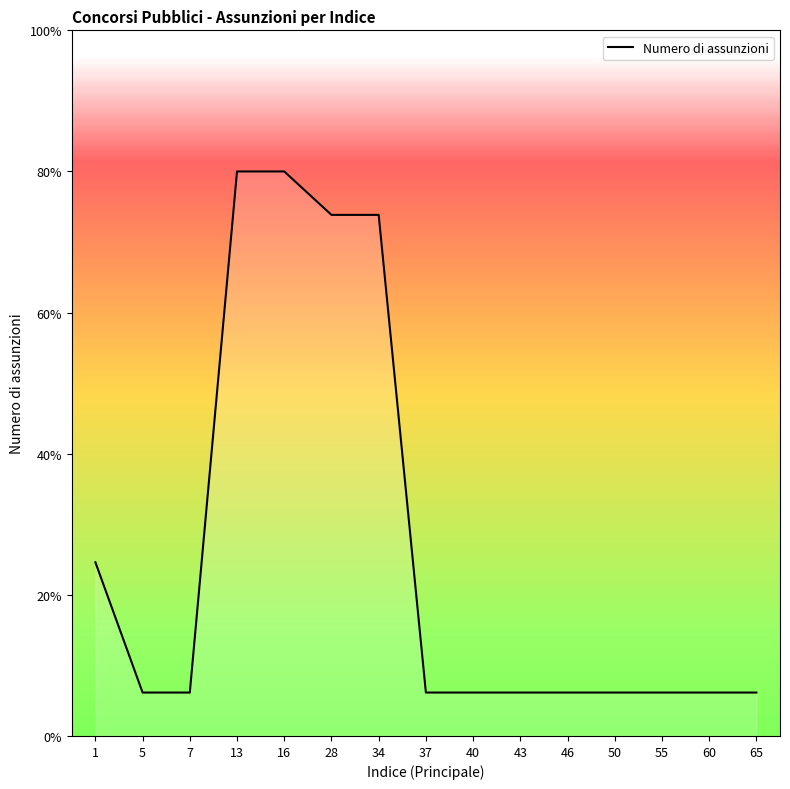

Is it true that the value at 46 is 1?

True